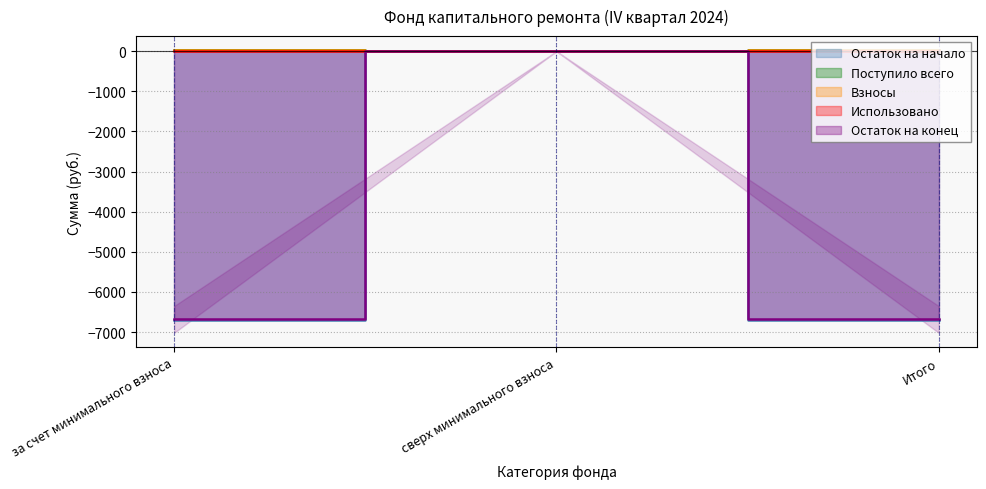

True or false: Взносы has a value of -8.8 at сверх минимального взноса.

False